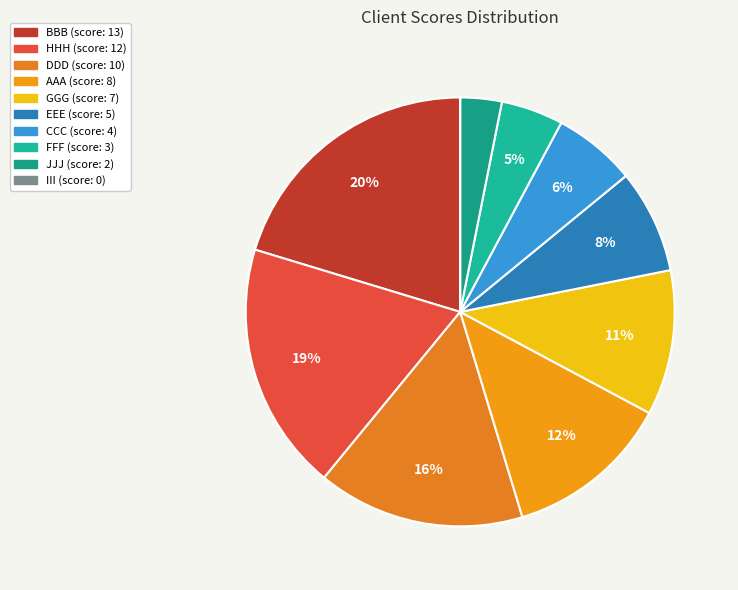

Is it true that EEE is 14% of the pie?

False